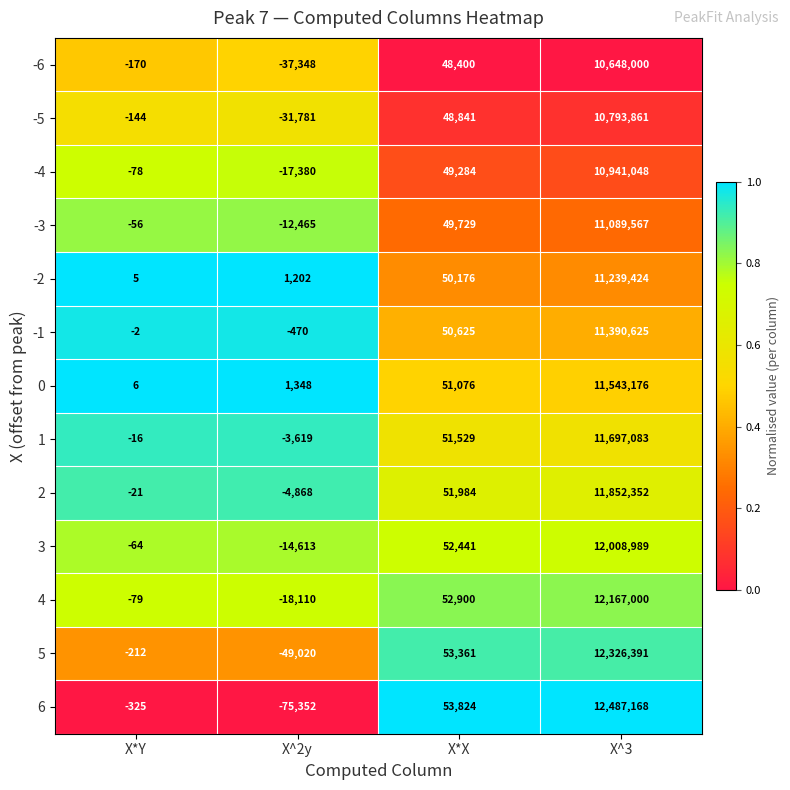

What is the average value of the 6 series?

3116329